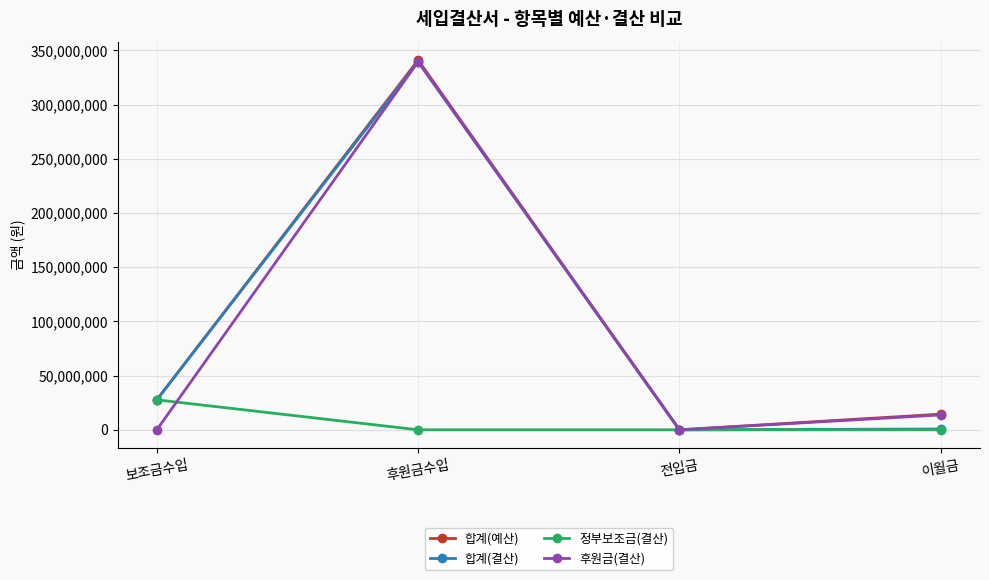

Is this an area chart (filled region under the line)?

No